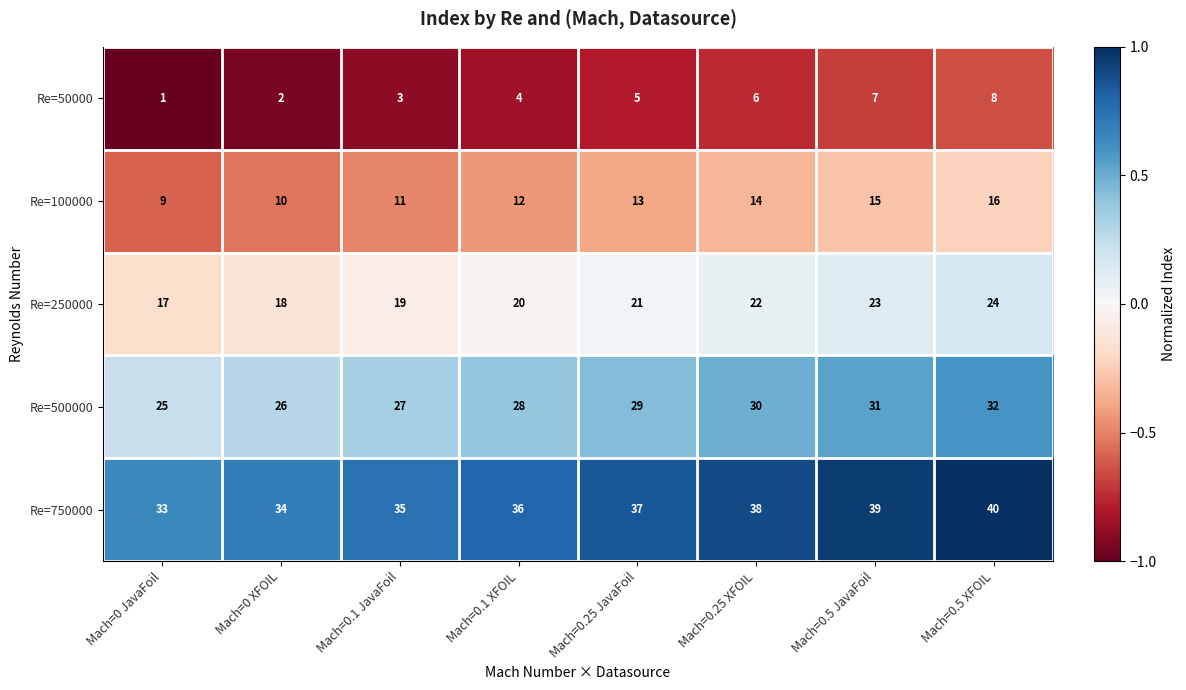

How many distinct data groups are displayed?

5